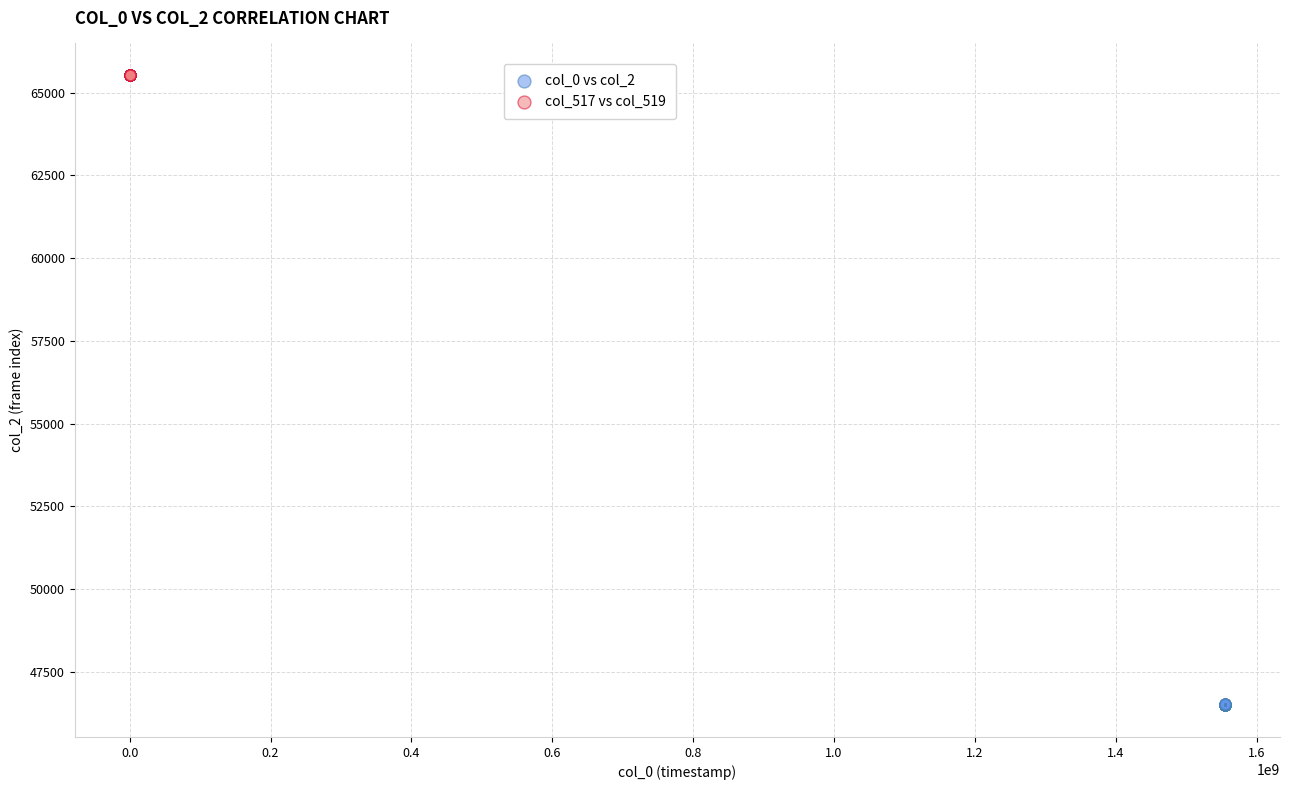

Which series reaches the minimum Y coordinate?

col_0 vs col_2